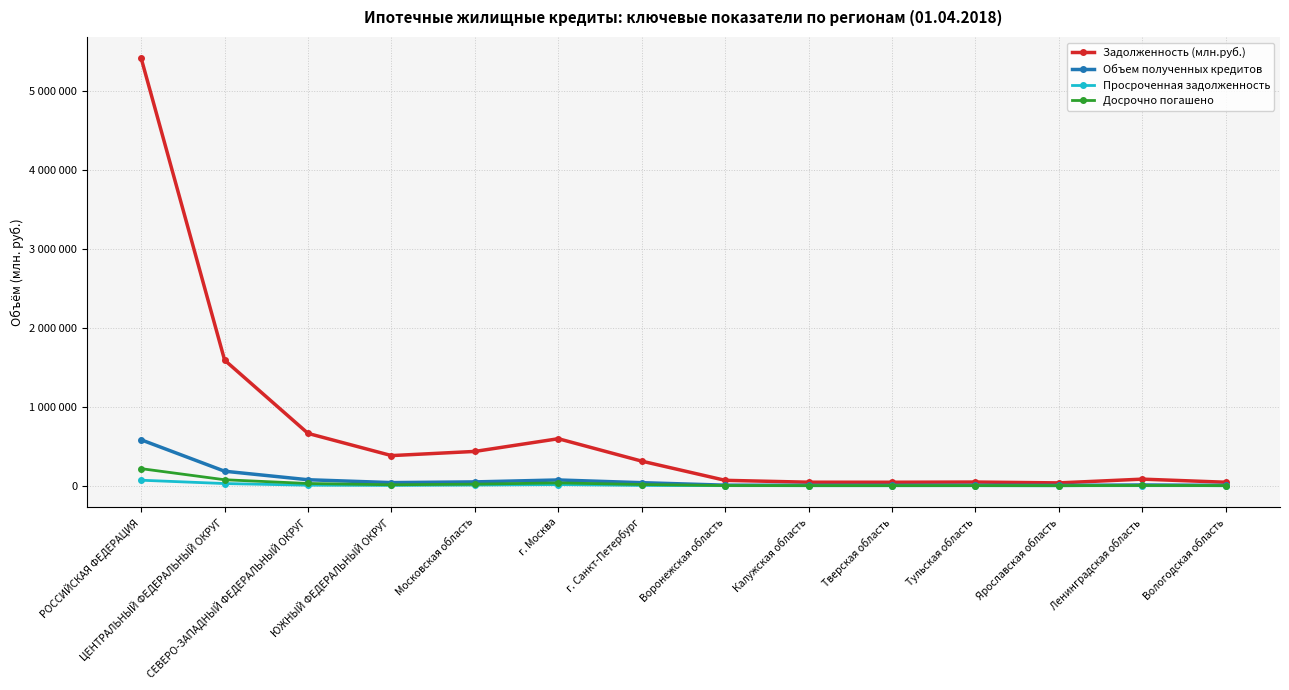

At which category does Досрочно погашено reach its first local peak?

г. Москва